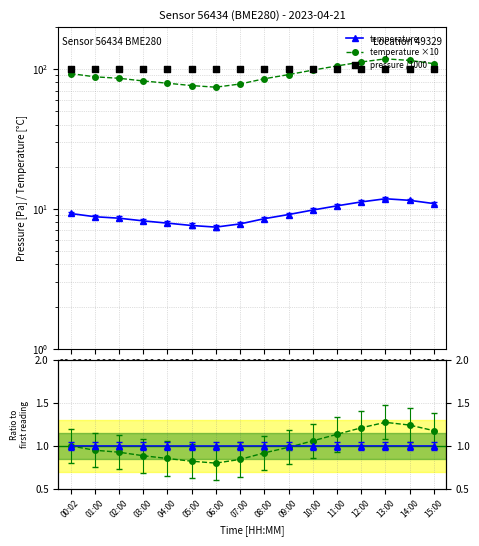

Which series has the largest total across all categories?

pressure /1000